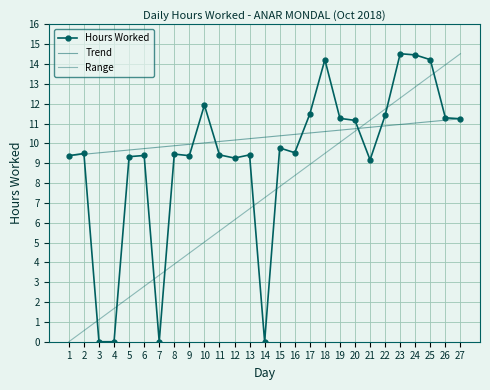

How many categories are shown in the chart?

27